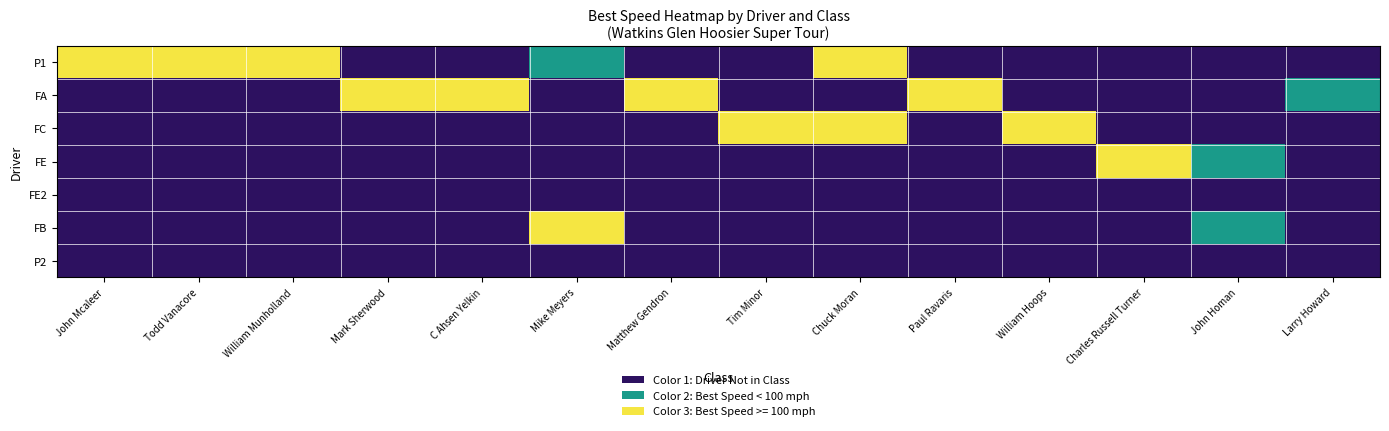

Which category has the highest value across all series?

John Mcaleer